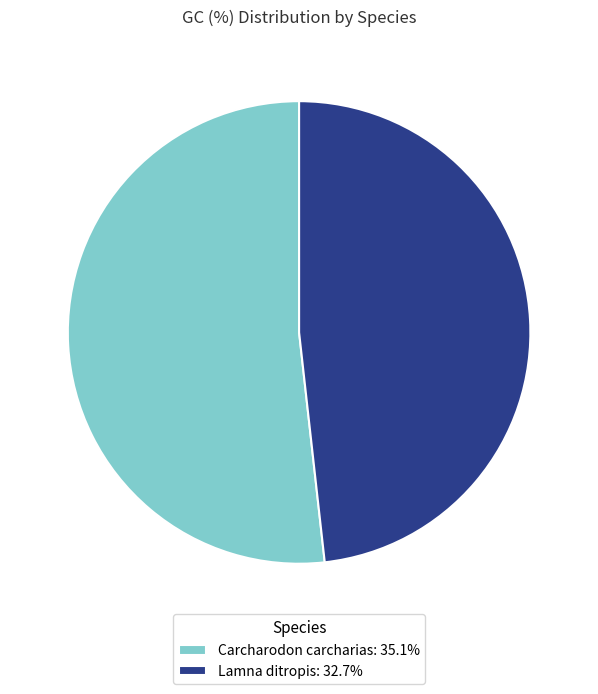

What is the largest slice in the pie chart?

Carcharodon carcharias